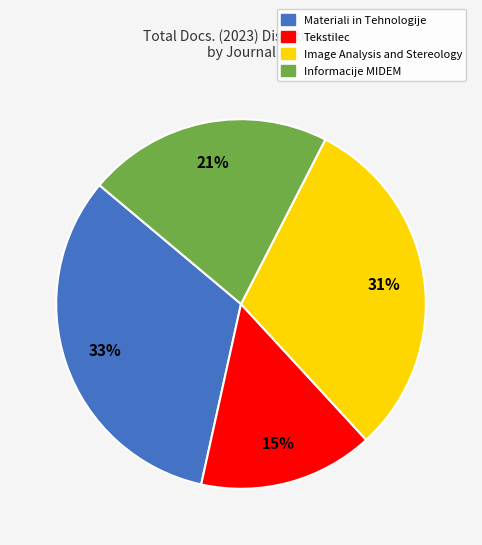

Approximately how many times larger is the value at Materiali in Tehnologije compared to Image Analysis and Stereology?

1.1